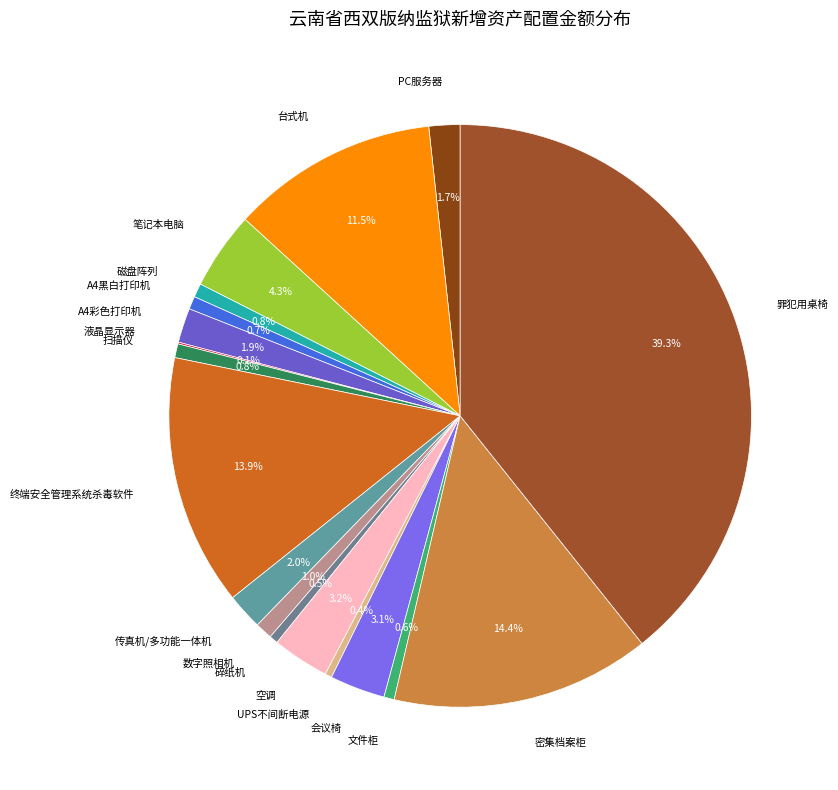

Which category has the biggest portion of the pie?

罪犯用桌椅